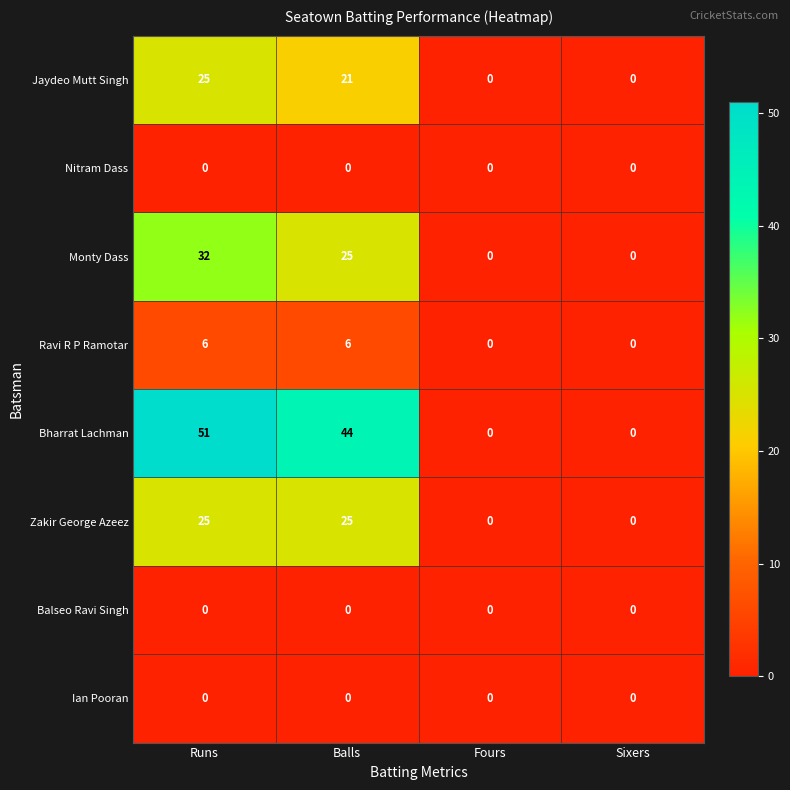

How many Monty Dass values are between 0 and 32?

4